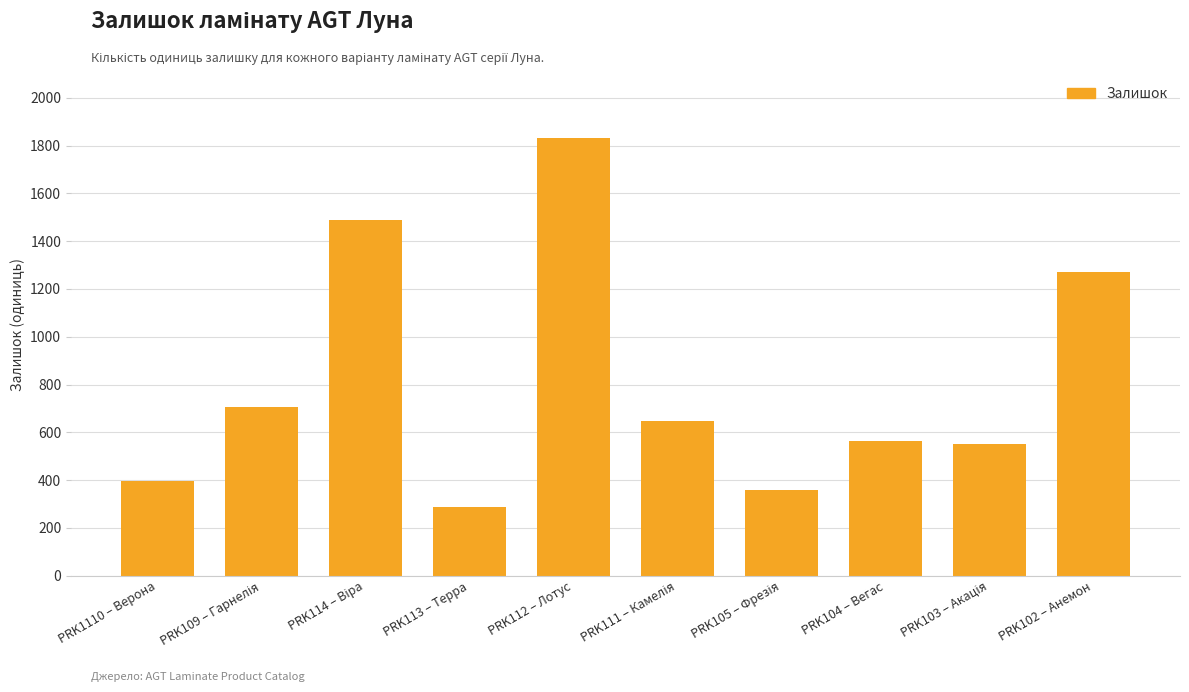

At which category does the chart reach its minimum across all series?

PRK113 – Терра